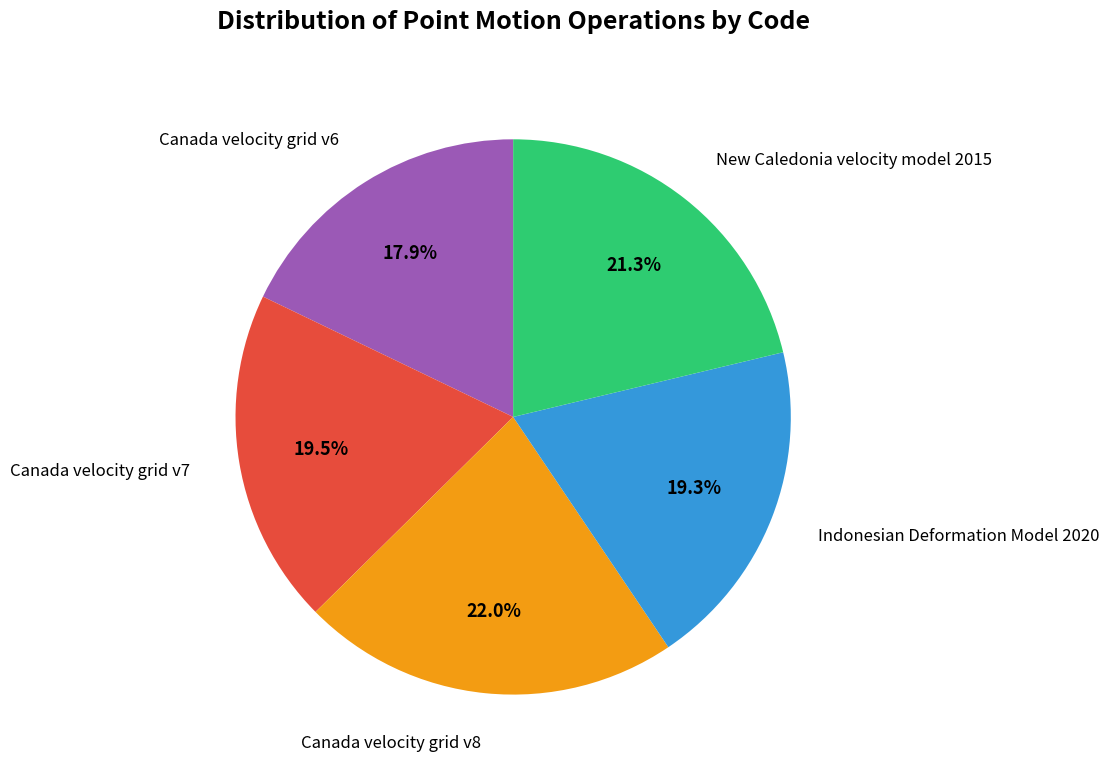

What percentage do Canada velocity grid v8 and Canada velocity grid v6 together represent?

39.9%